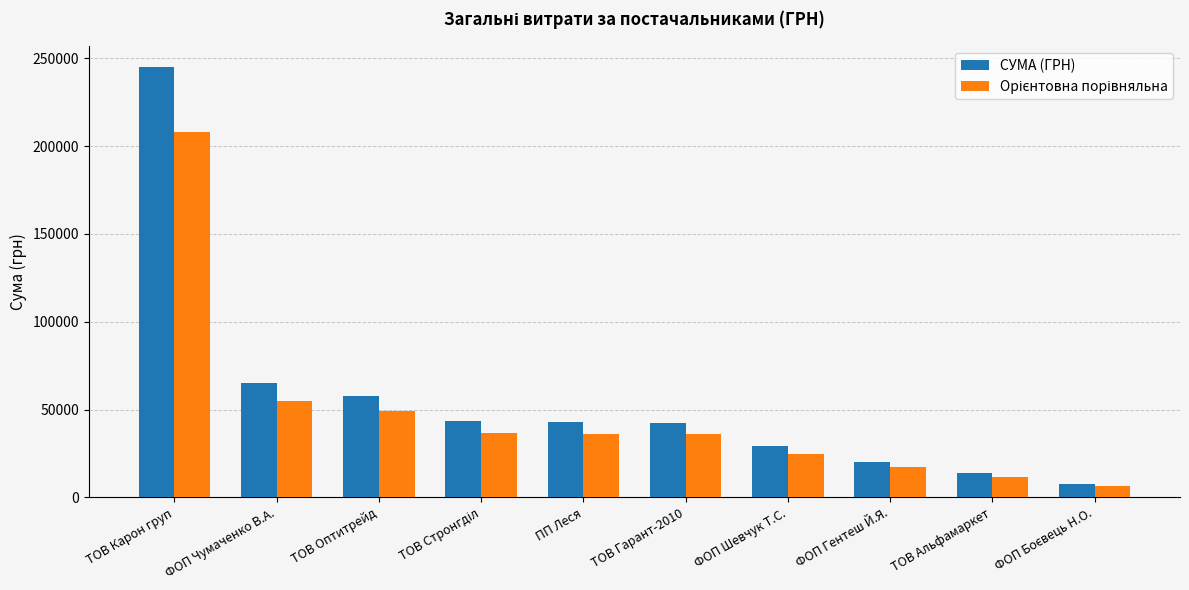

Which series has the largest total across all categories?

СУМА (ГРН)